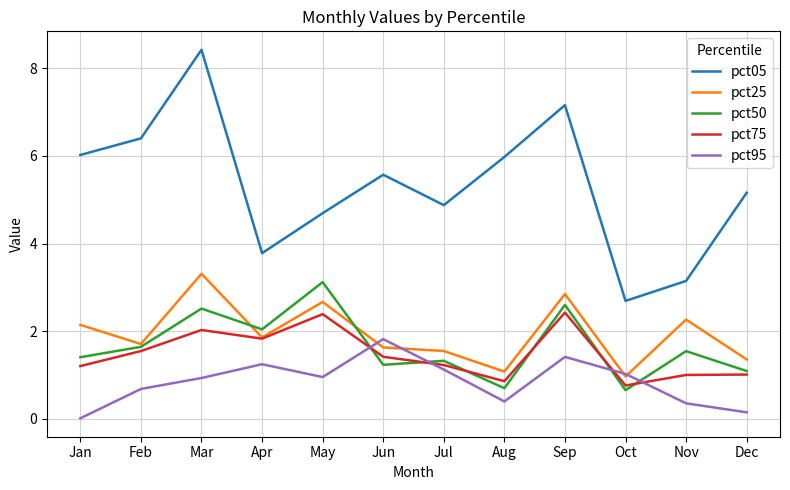

Is it true that pct75 equals 3.1 at Apr?

False